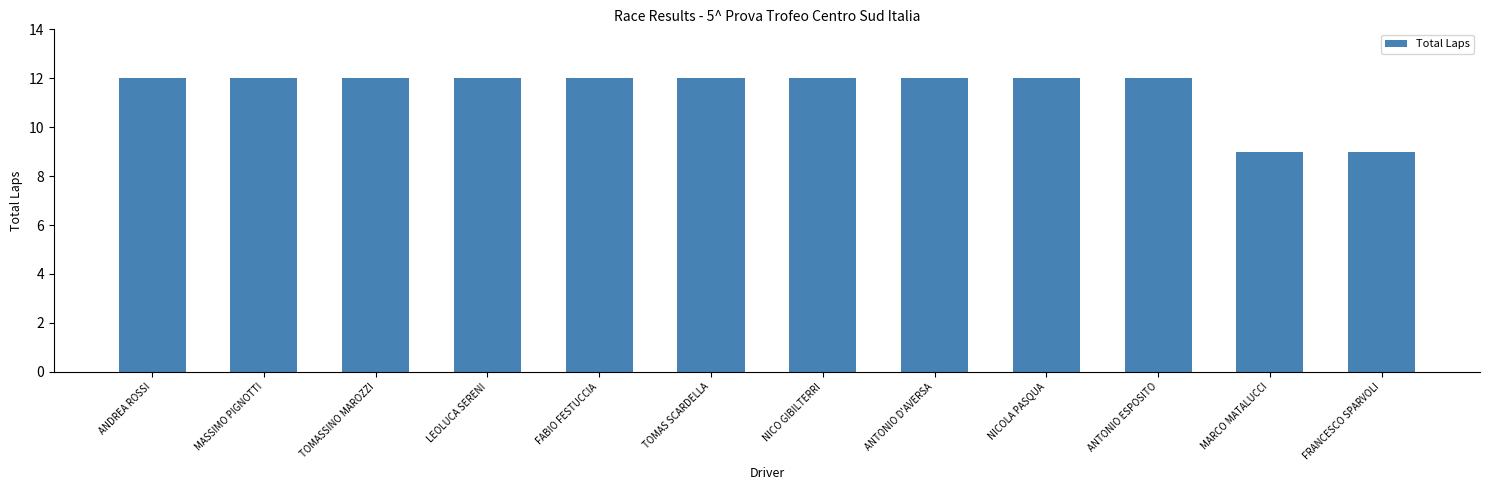

The value at FABIO FESTUCCIA is 21. True or false?

False